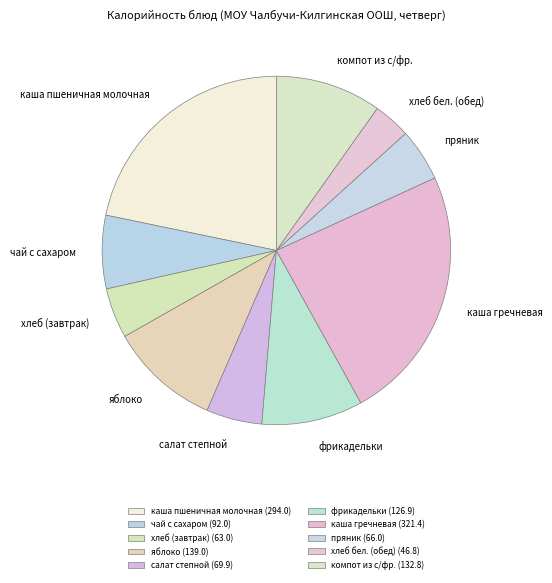

How many slices are in this pie chart?

10